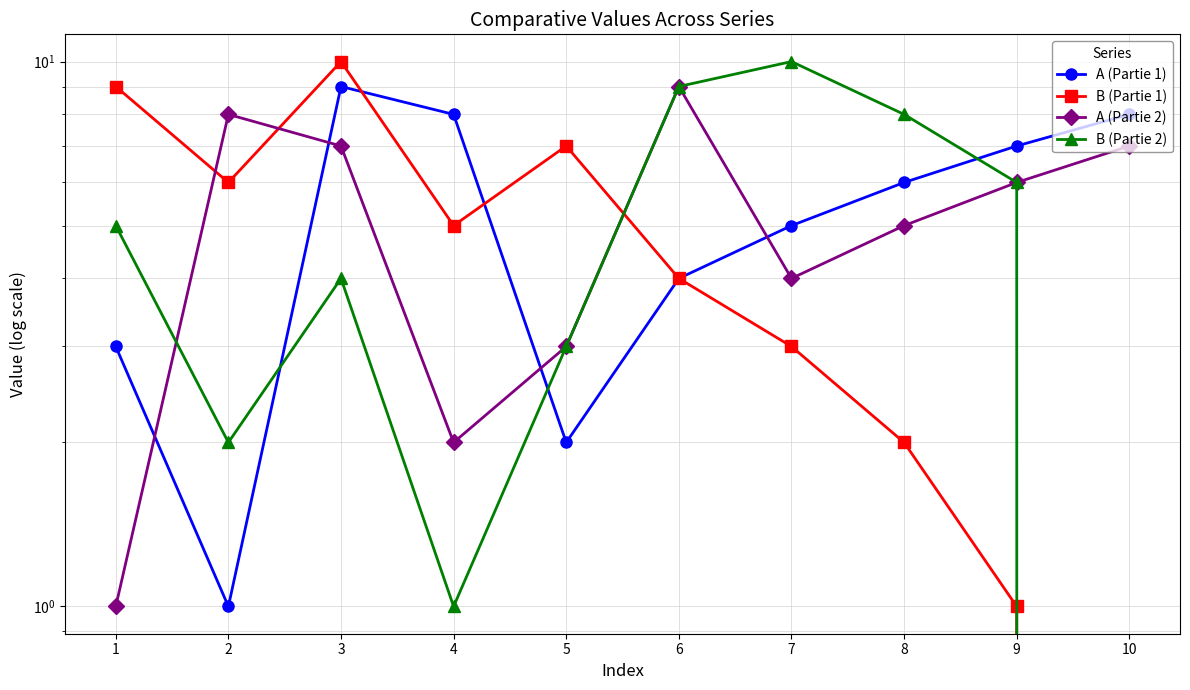

Which series ends up on top after the final intersection of B (Partie 1) and B (Partie 2)?

B (Partie 2)